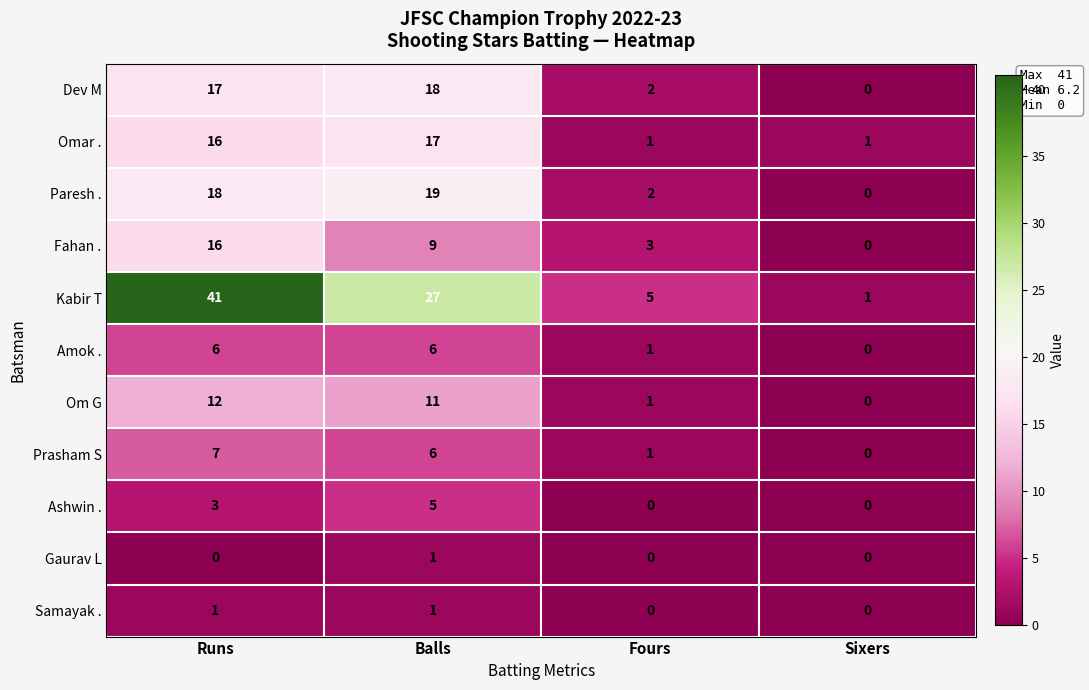

List the labels in order of Prasham S value, smallest first.

Sixers, Fours, Balls, Runs